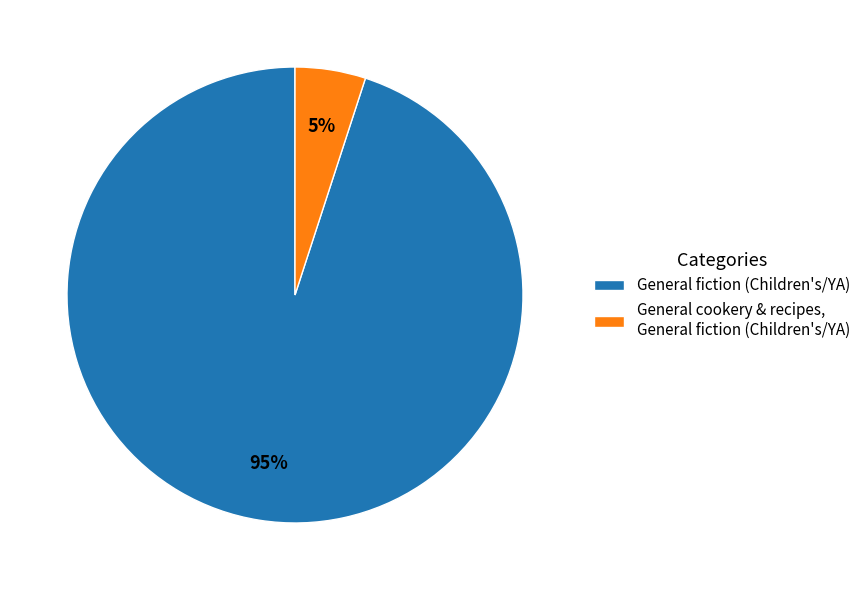

Which slice represents more than half of the pie?

General fiction (Children's/YA)